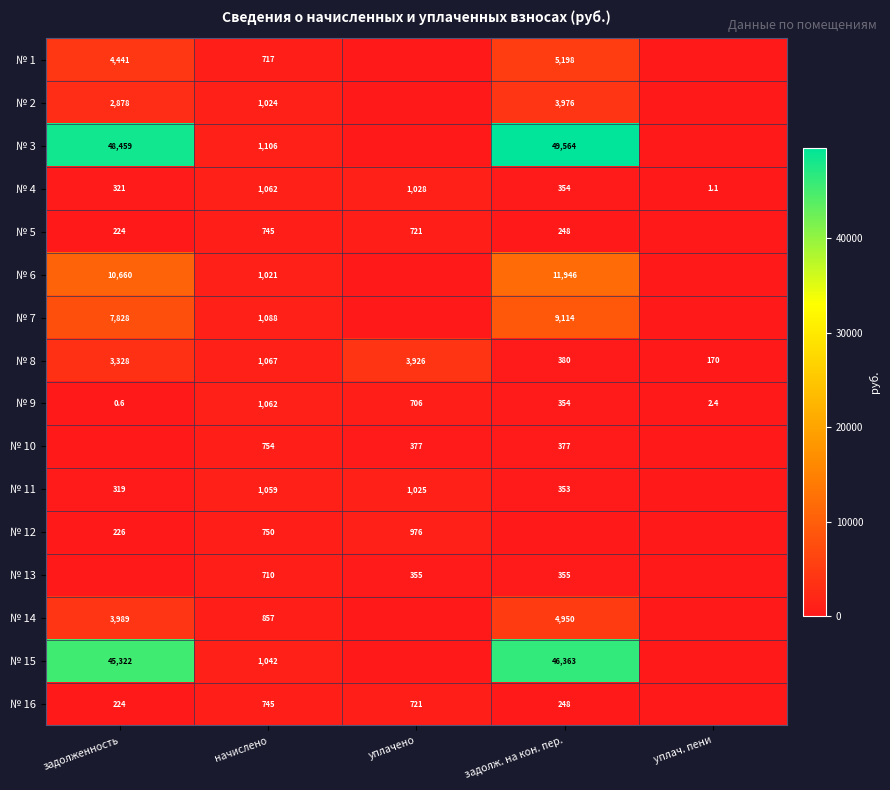

How many data points does each series have?

5